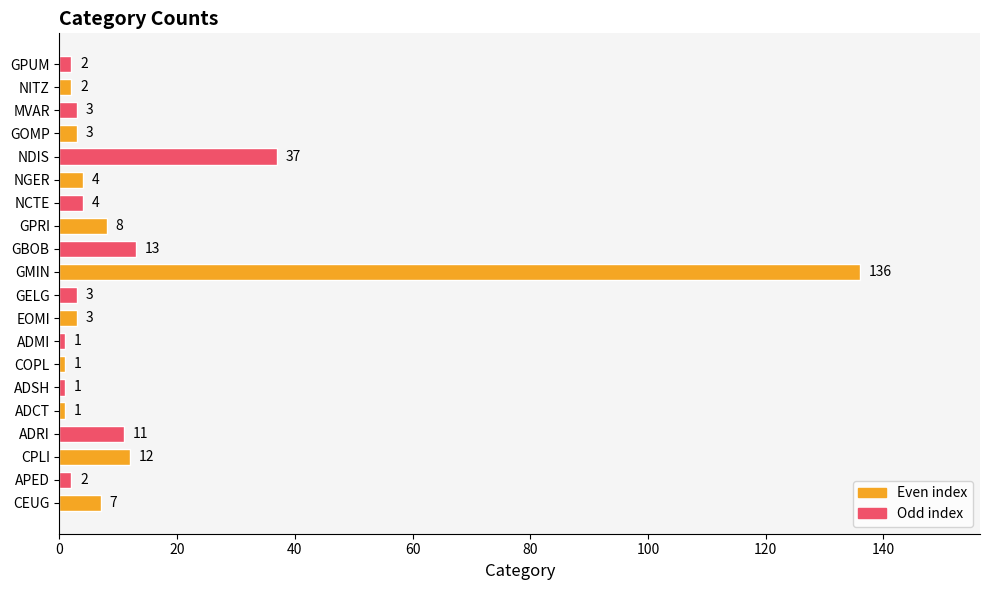

Reading bottom to top, extract all data points from this chart.

7	2	12	11	1	1	1	1	3	3	136	13	8	4	4	37	3	3	2	2